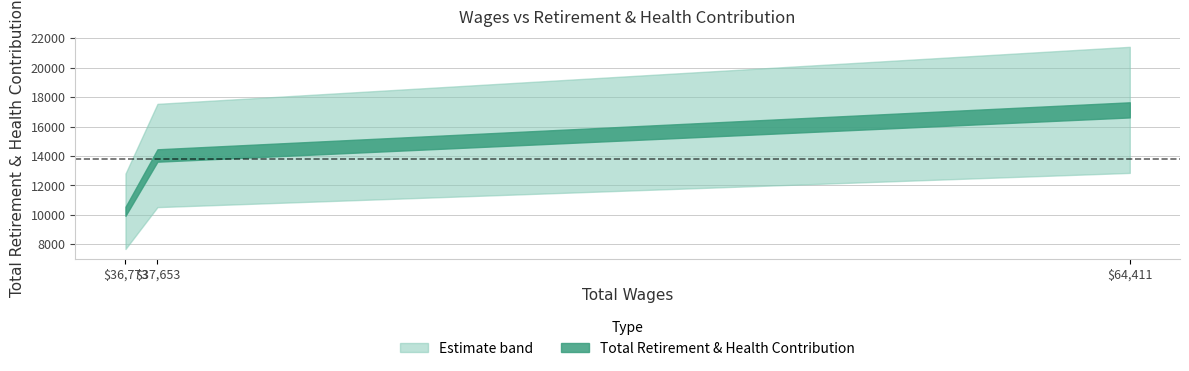

True or false: the data shows 19203 at 37653.0.

False